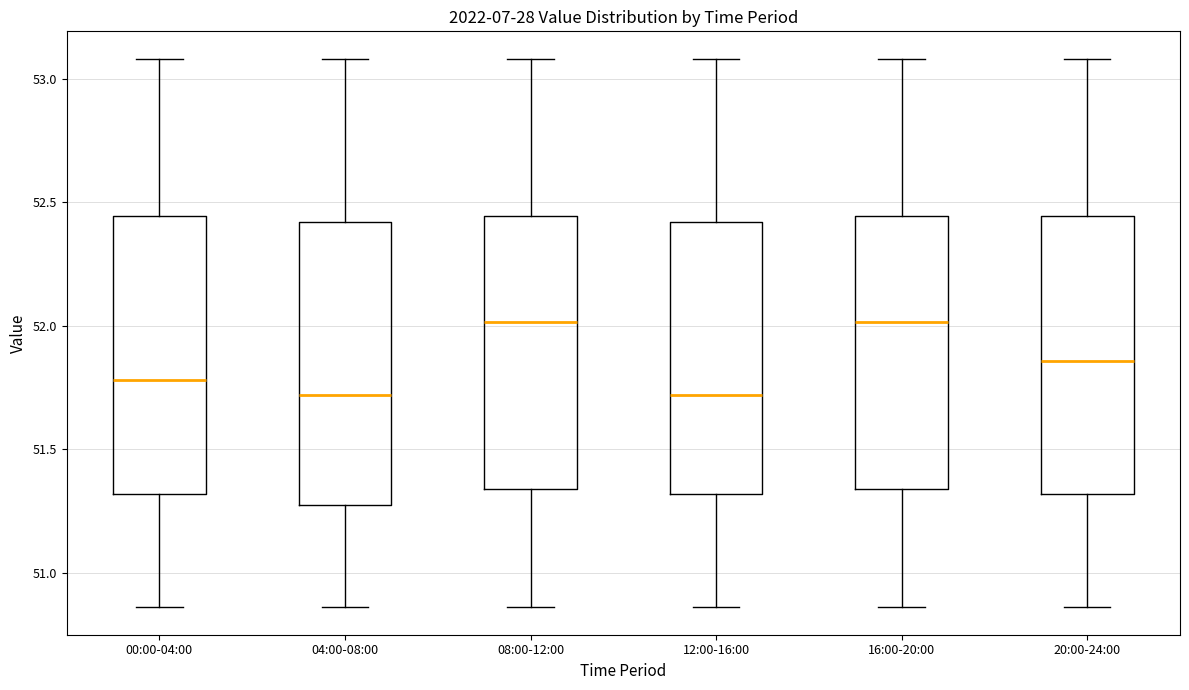

Where does the median line of the box for 16:00-20:00 sit on the y-axis? The values are not printed on the chart, so give them approximately, as read against the axis.

52.00